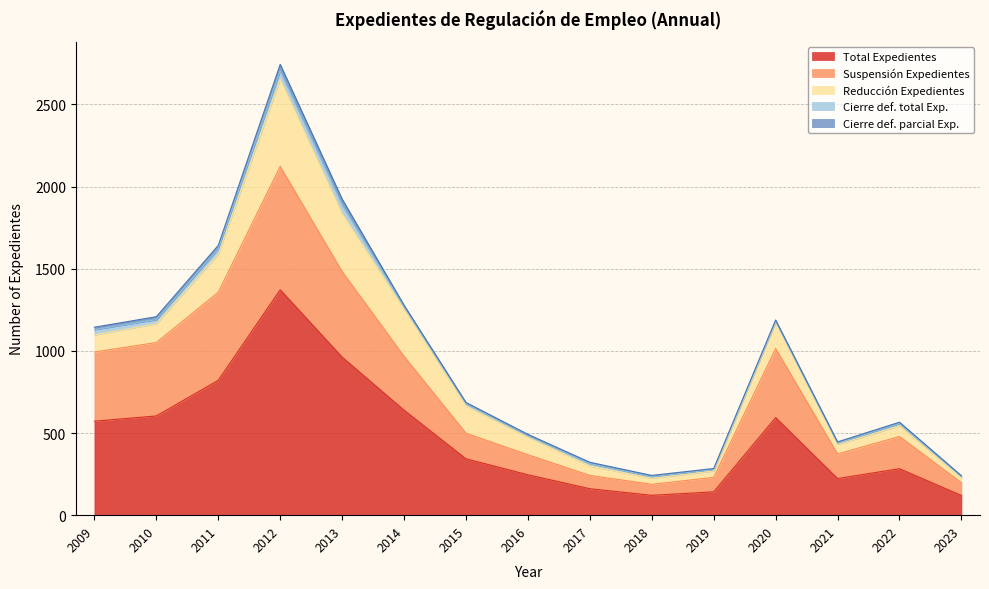

What is the value of the Cierre def. parcial Exp. point at the 1st from the left?

15